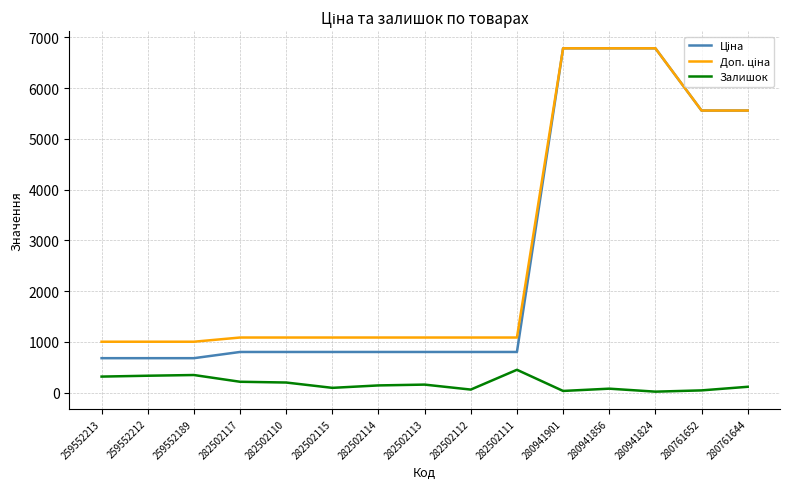

What is the total value across all series at 282502113?

2048.1